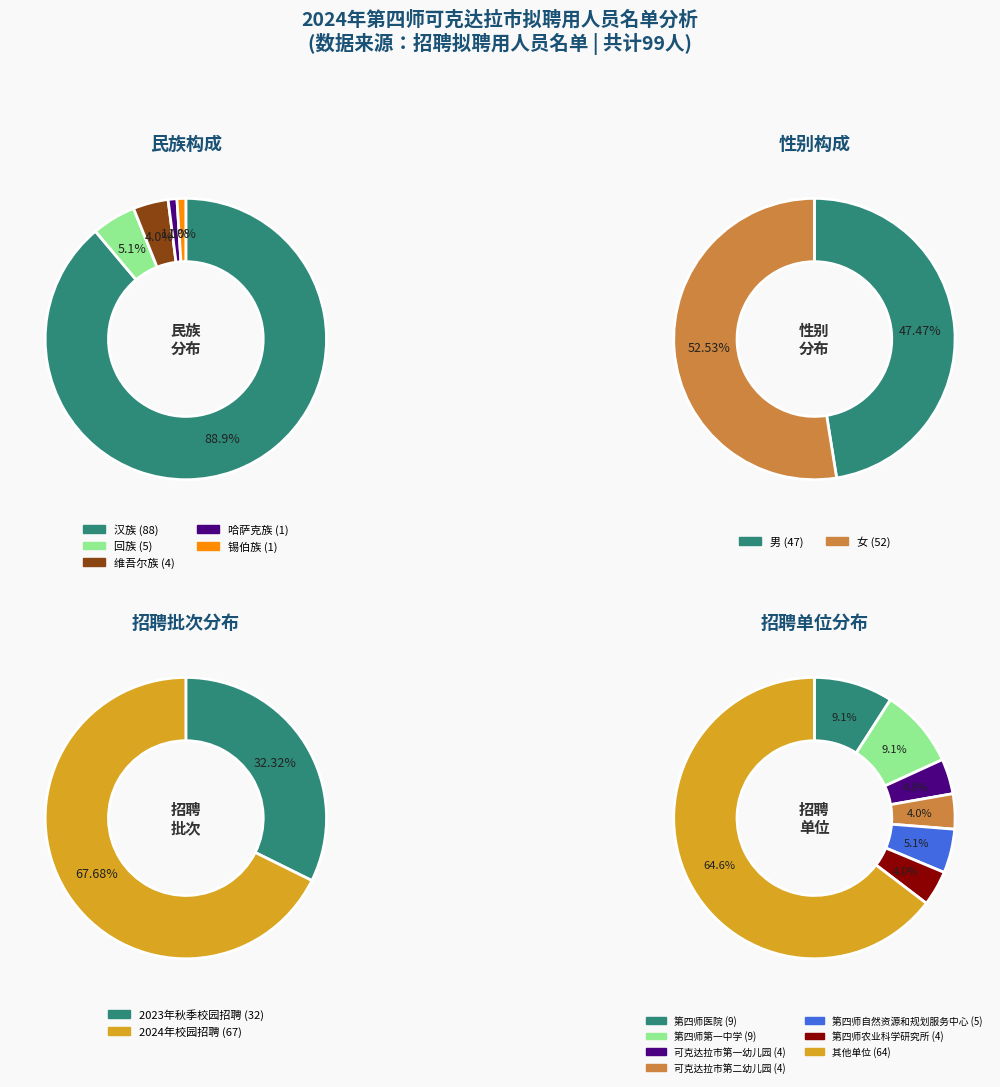

True or false: 哈萨克族 accounts for 14% of the total.

False